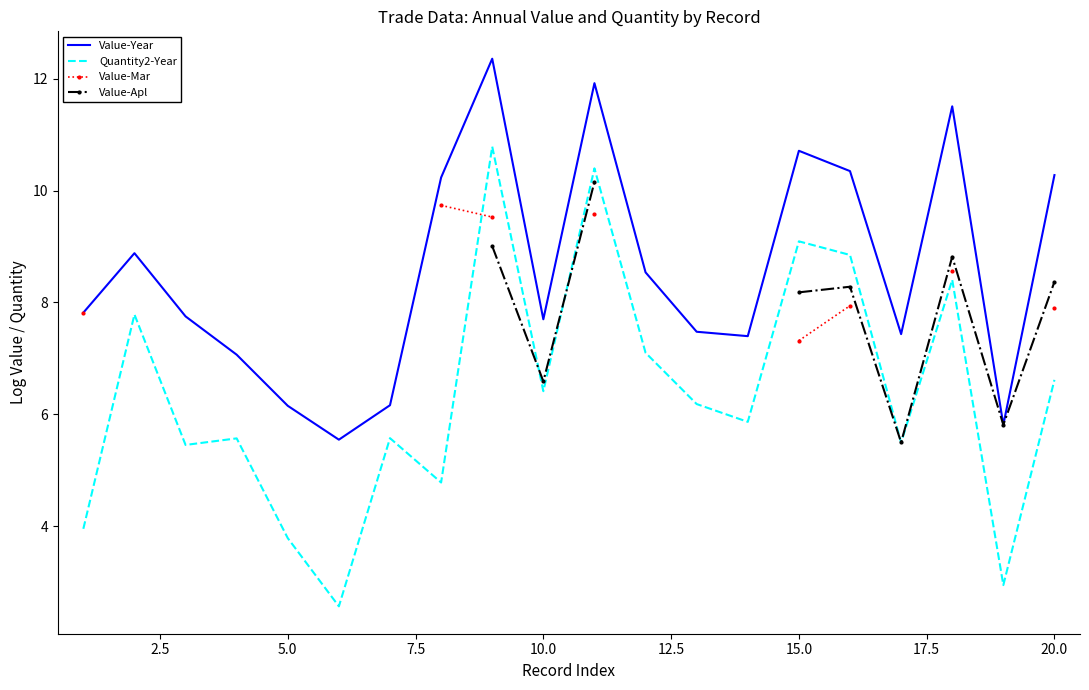

What is the value of the Value-Year point at the 4th from the left?

7.1